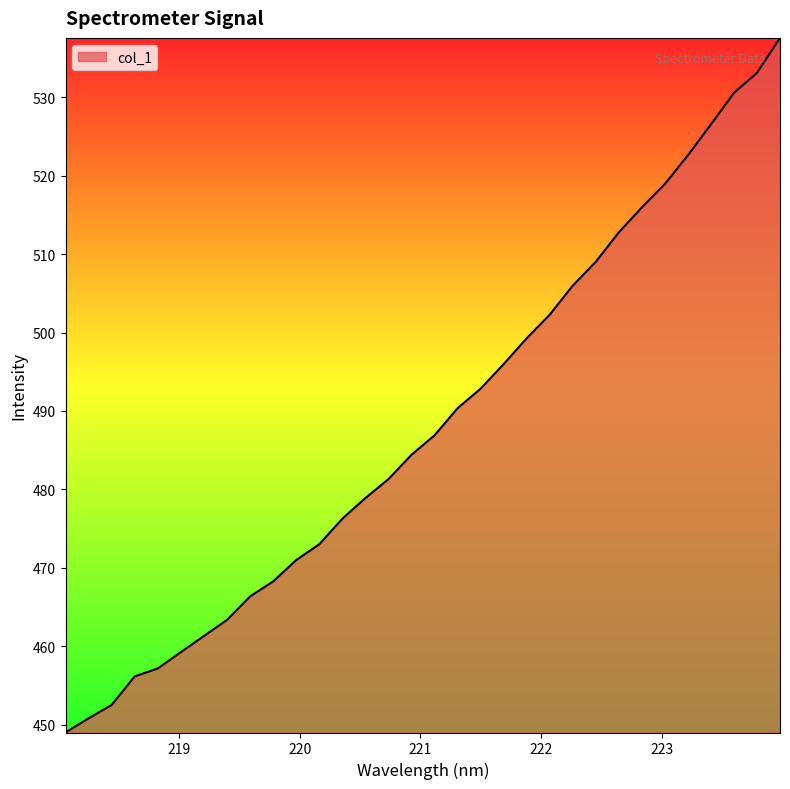

True or false: the data has more than 0 interior local peaks.

False